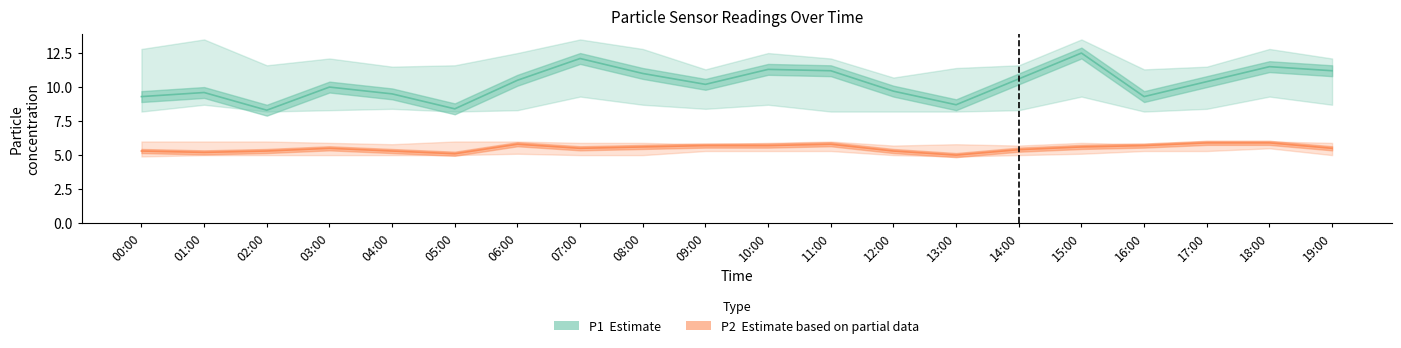

Which series changed the most between 00:00 and 05:00?

P1 (Estimate)